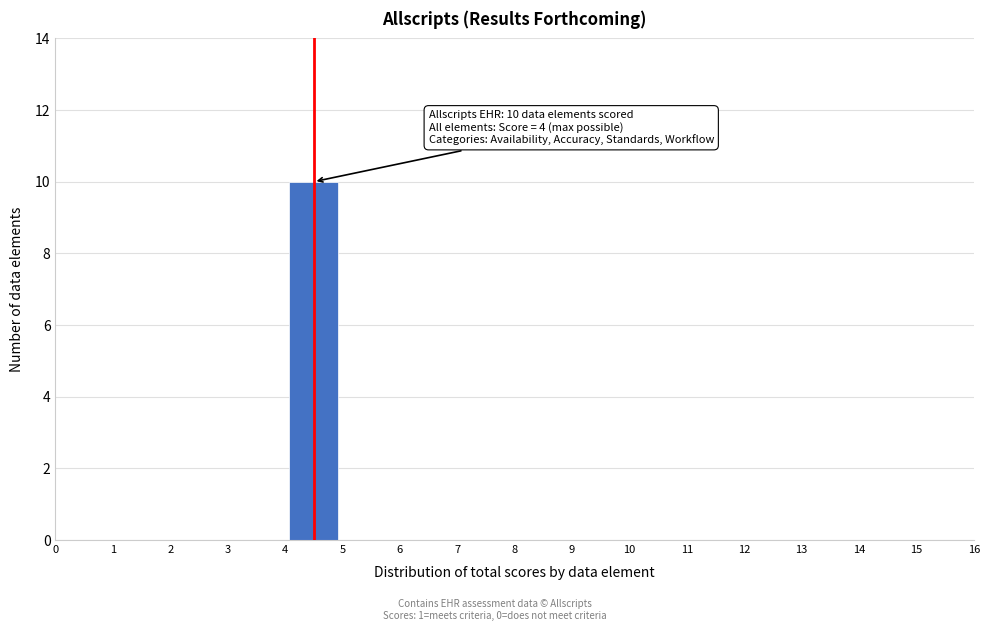

Over which range of the x-axis is the bar tallest?

4 to 5